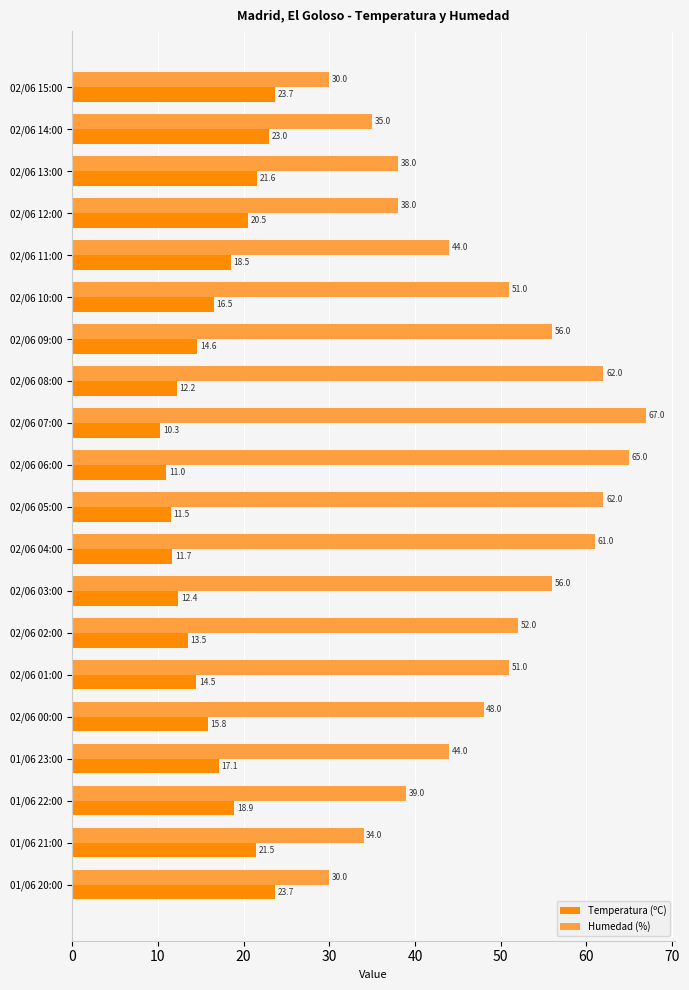

Between 02/06 13:00 and 01/06 20:00, which series saw the biggest shift?

Humedad (%)